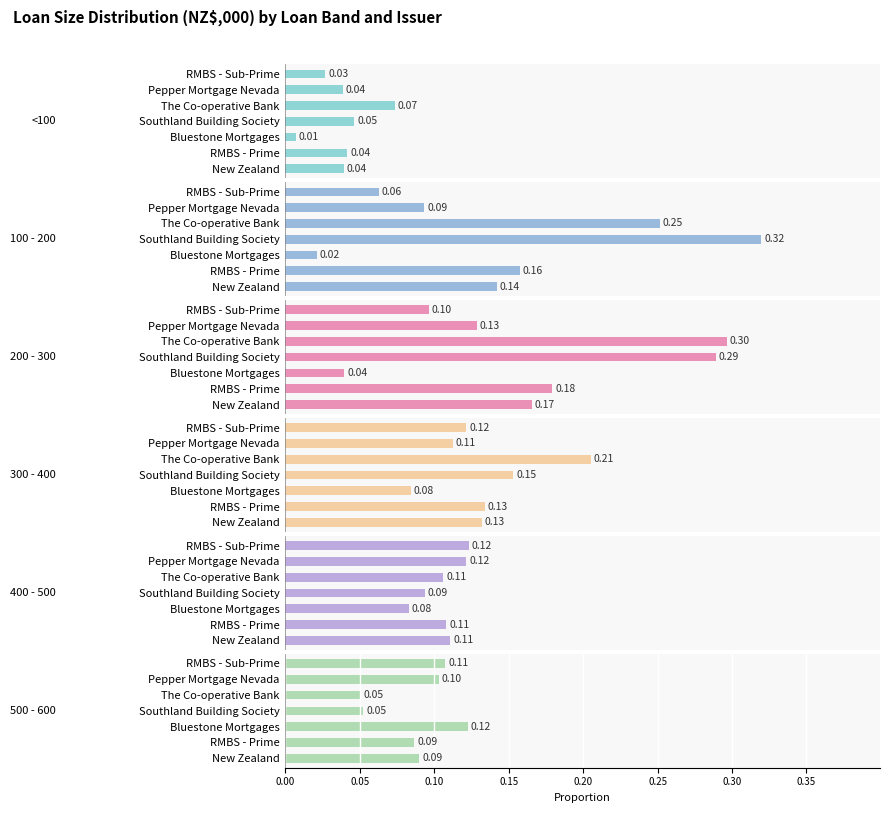

How many groups of bars are there?

7